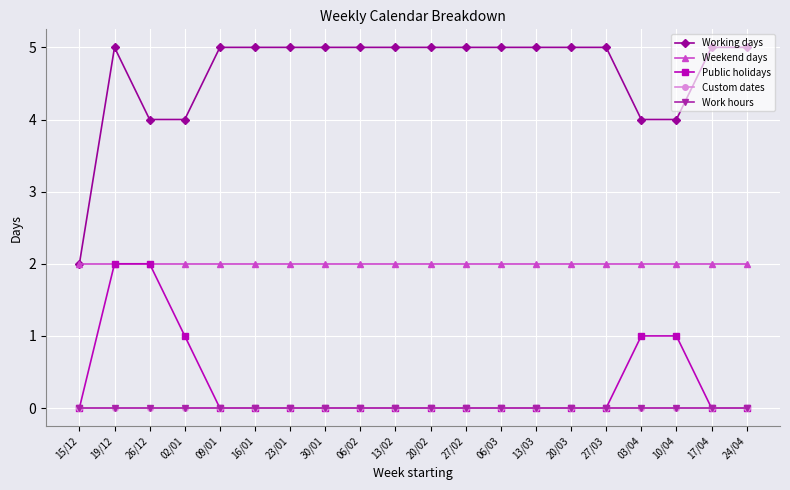

Which has a higher value, 02/01 or 24/04?

24/04